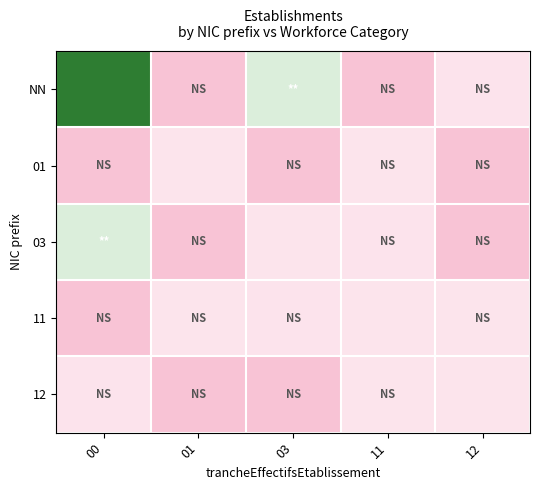

Which label corresponds to the largest value in the chart?

00